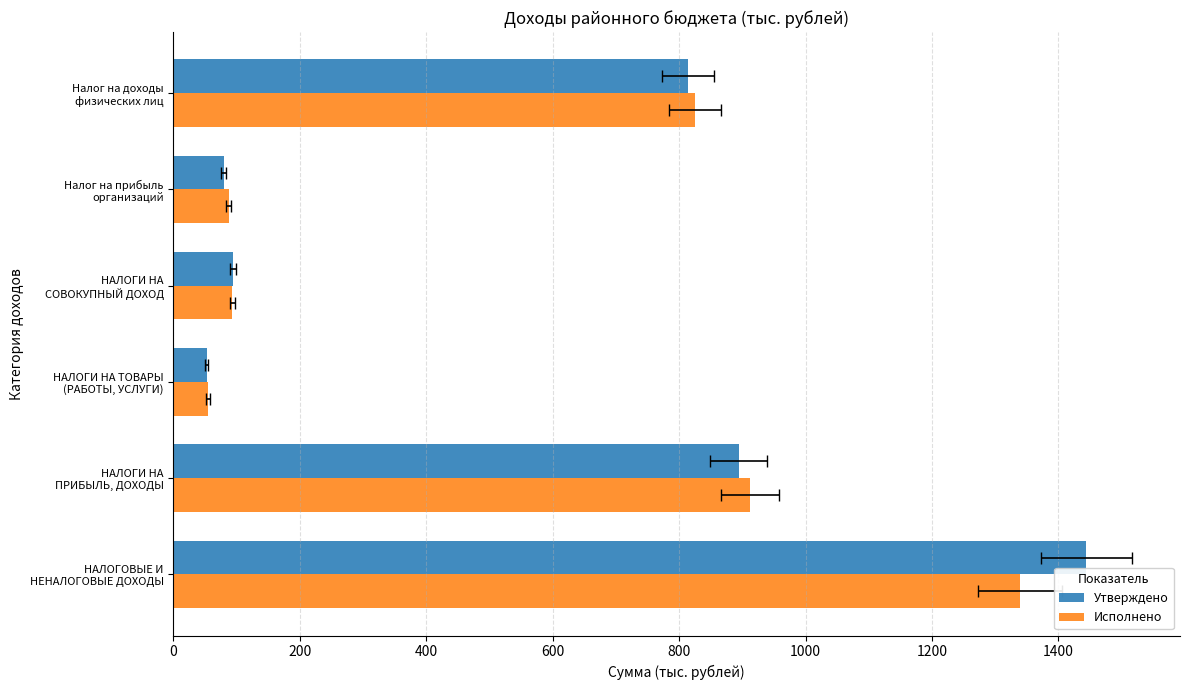

What is the difference between the maximum and minimum values in the Утверждено series?

1391.9